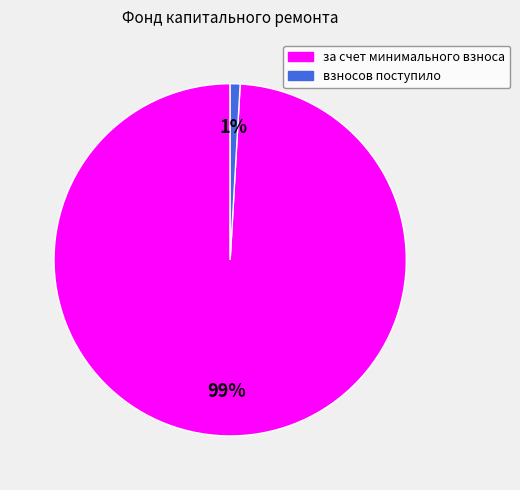

How many segments does this pie chart have?

2